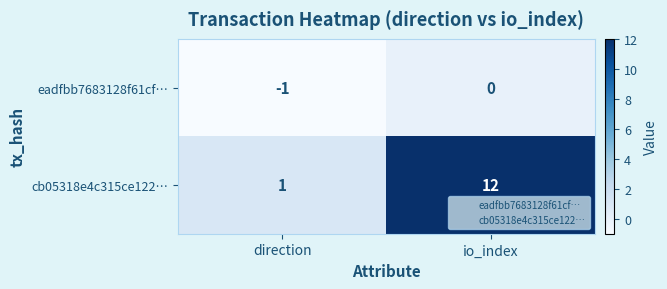

Which series has the largest total across all categories?

cb05318e4c315ce122…